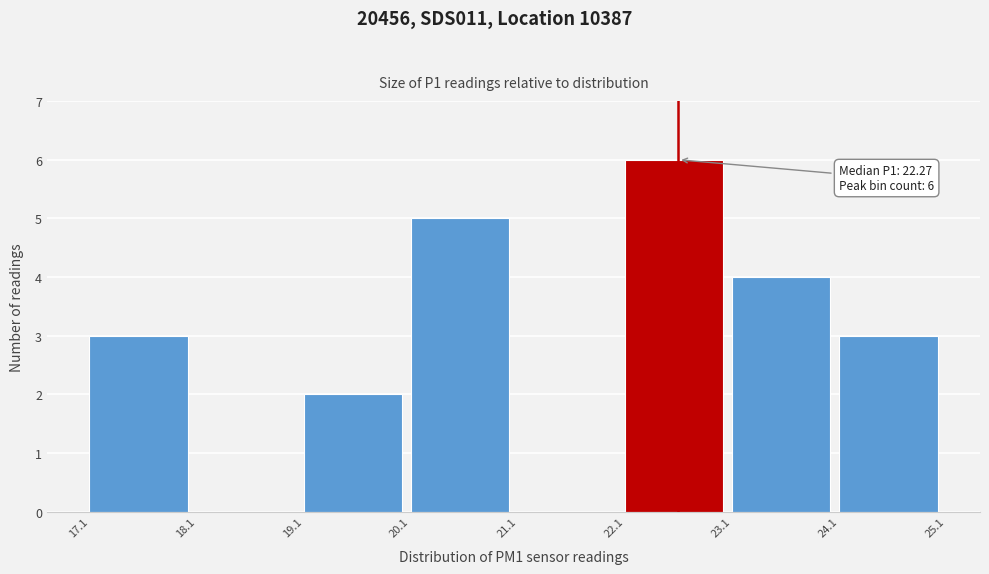

Over which range of the x-axis is the bar tallest?

22.1 to 23.1